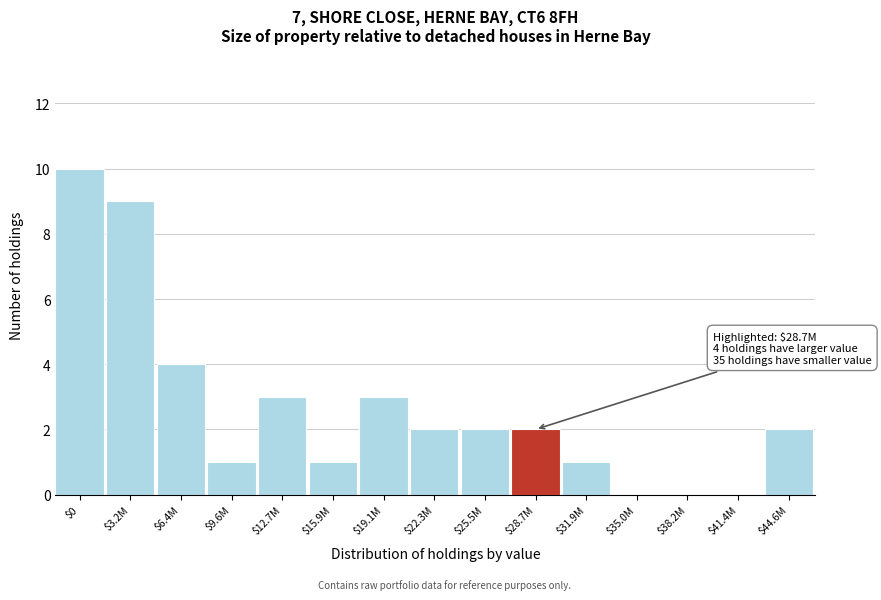

Which label corresponds to the largest value in the chart?

$0